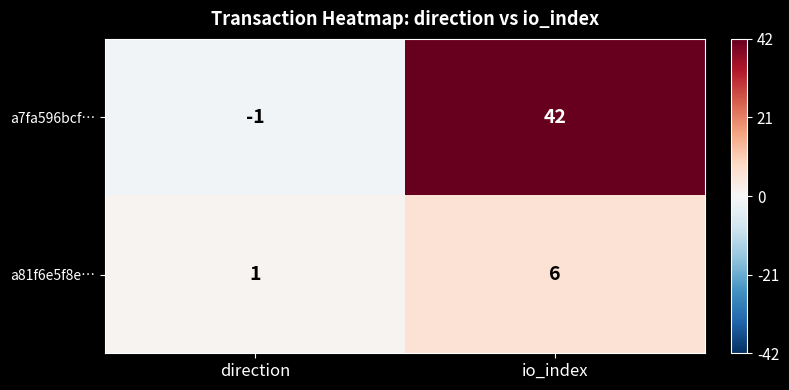

Rank the series by their average value, from highest to lowest.

a7fa596bcf…, a81f6e5f8e…